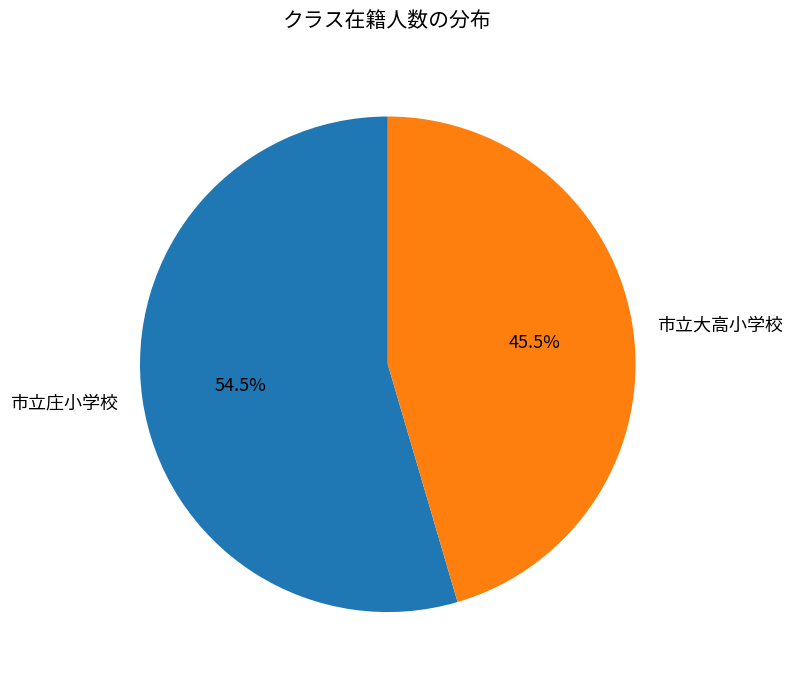

Between 市立庄小学校 and 市立大高小学校, which is larger?

市立庄小学校